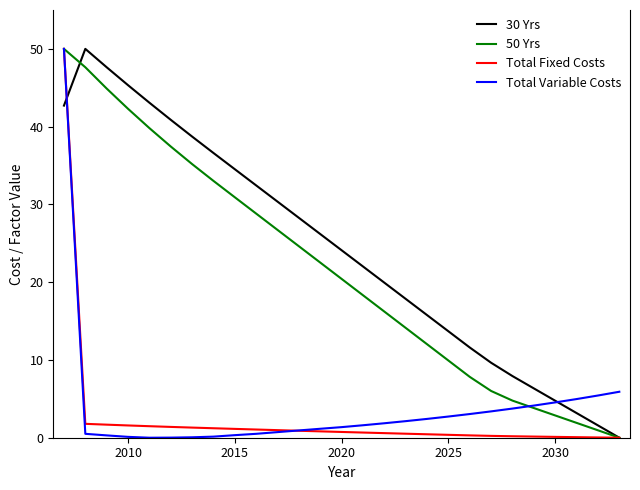

Which series has the largest total across all categories?

30 Yrs